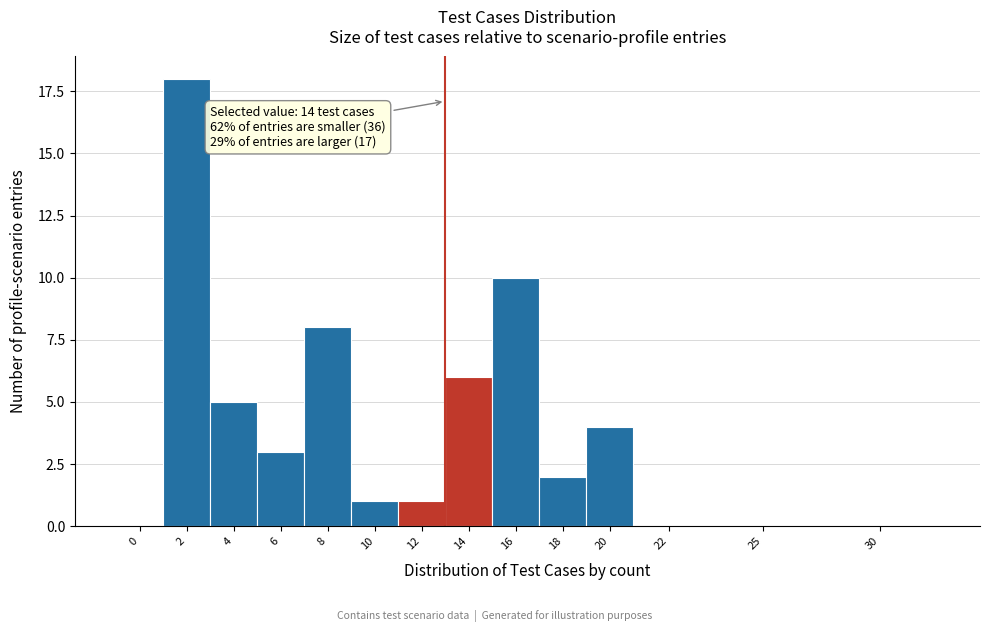

Reading left to right, transcribe all the data shown in this chart.

0=0	2=18	4=5	6=3	8=8	10=1	12=1	14=6	16=10	18=2	20=4	22=0	25=0	30=0